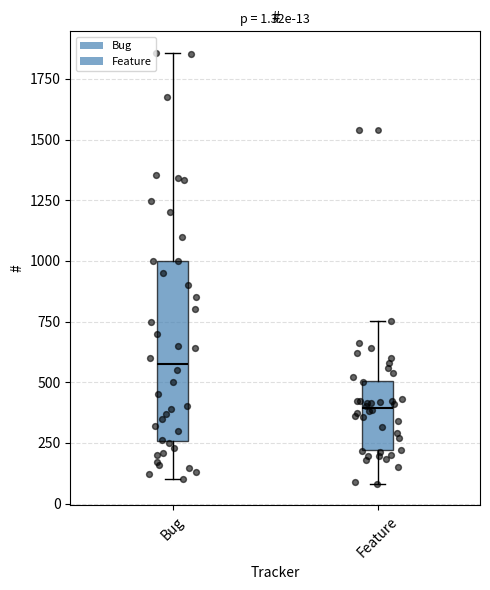

Which box's median line is the lowest?

Feature